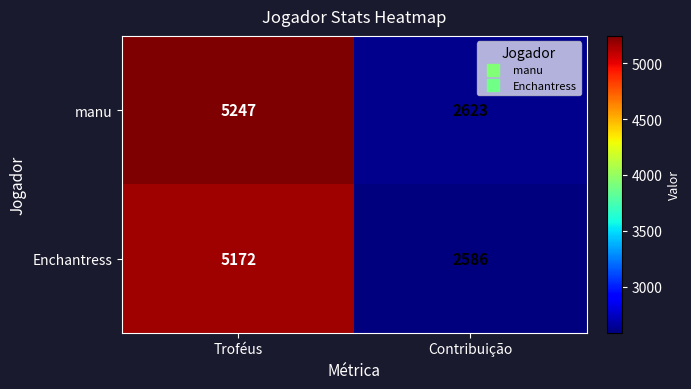

At which category does the chart reach its minimum across all series?

Contribuição